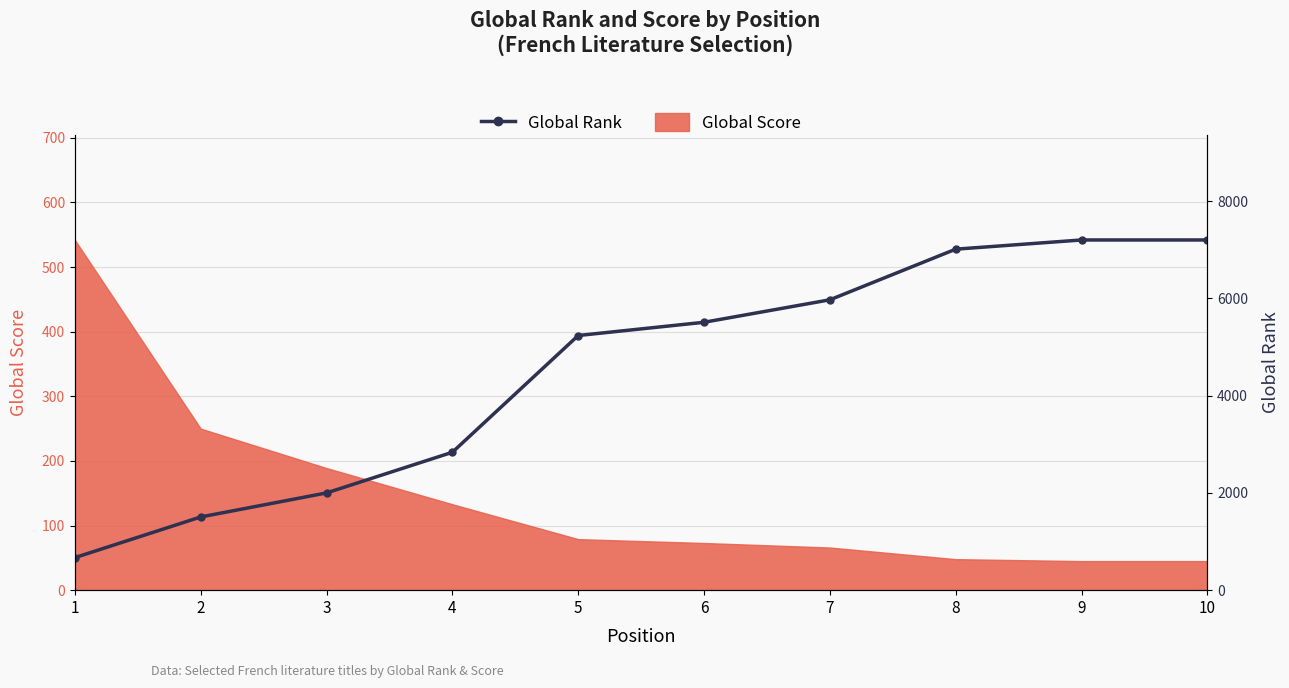

Rank the categories by value from highest to lowest.

9, 10, 8, 7, 6, 5, 4, 3, 2, 1